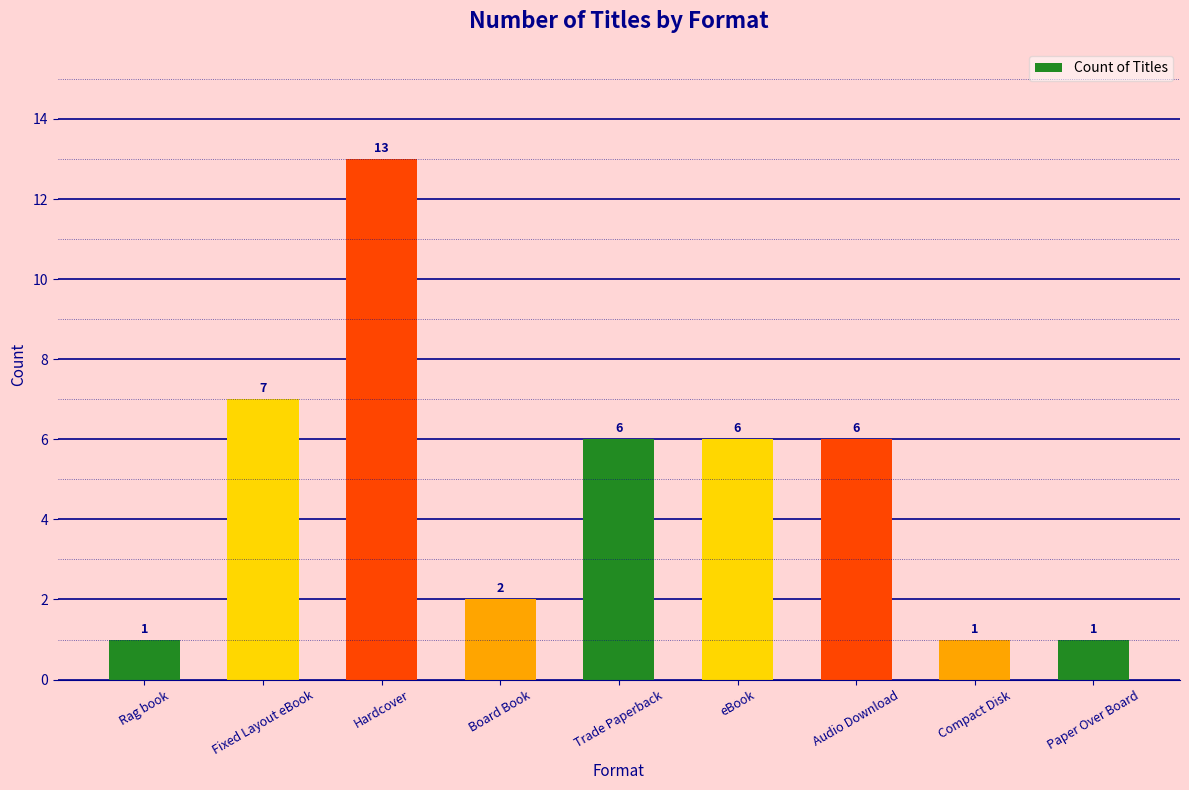

Between Rag book and Trade Paperback, which is larger?

Trade Paperback